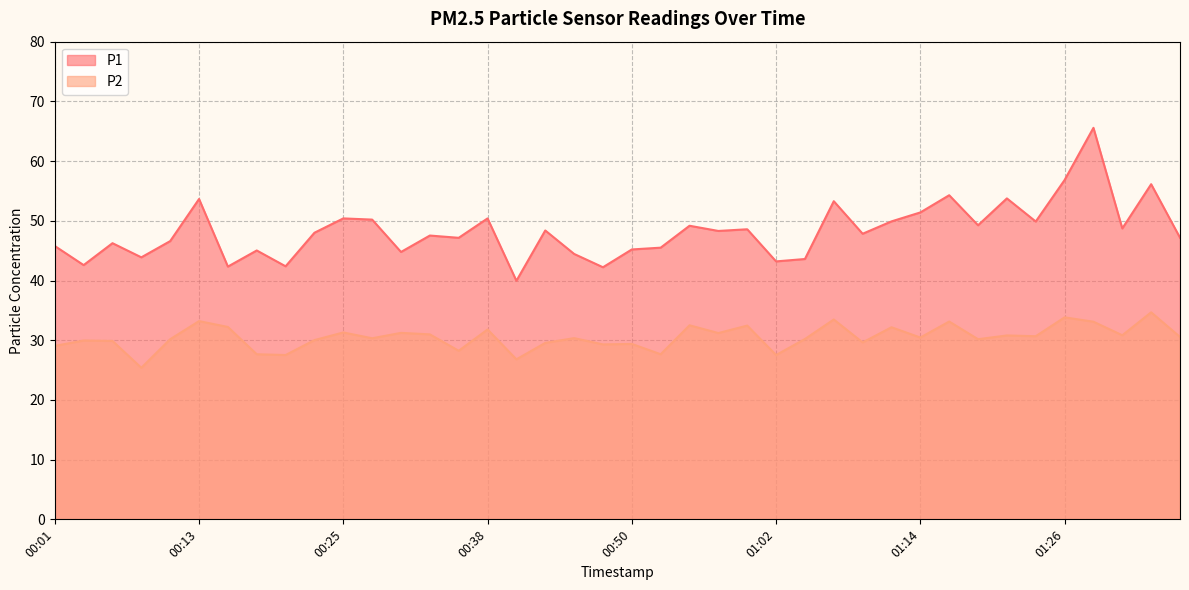

True or false: P1 has a value of 45.2 at 00:50.

True